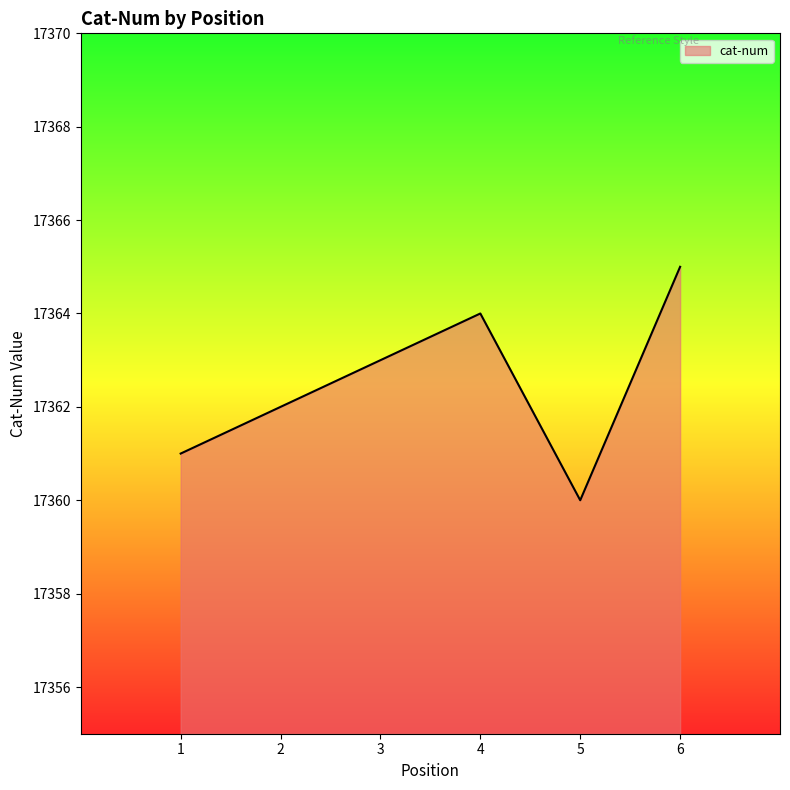

What is the smallest value displayed?

17360